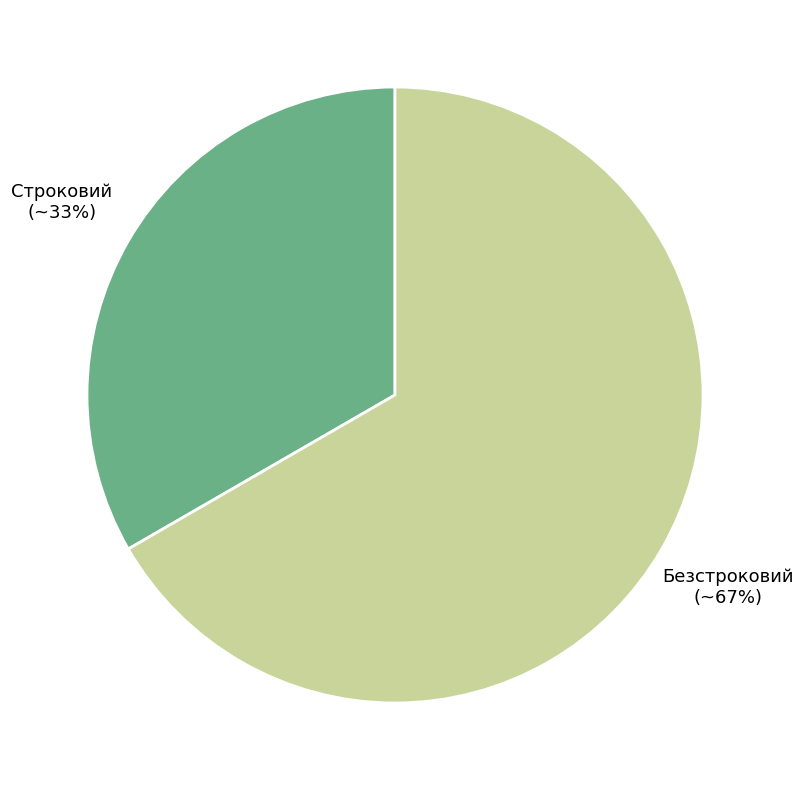

Is there a majority slice in this chart?

Yes